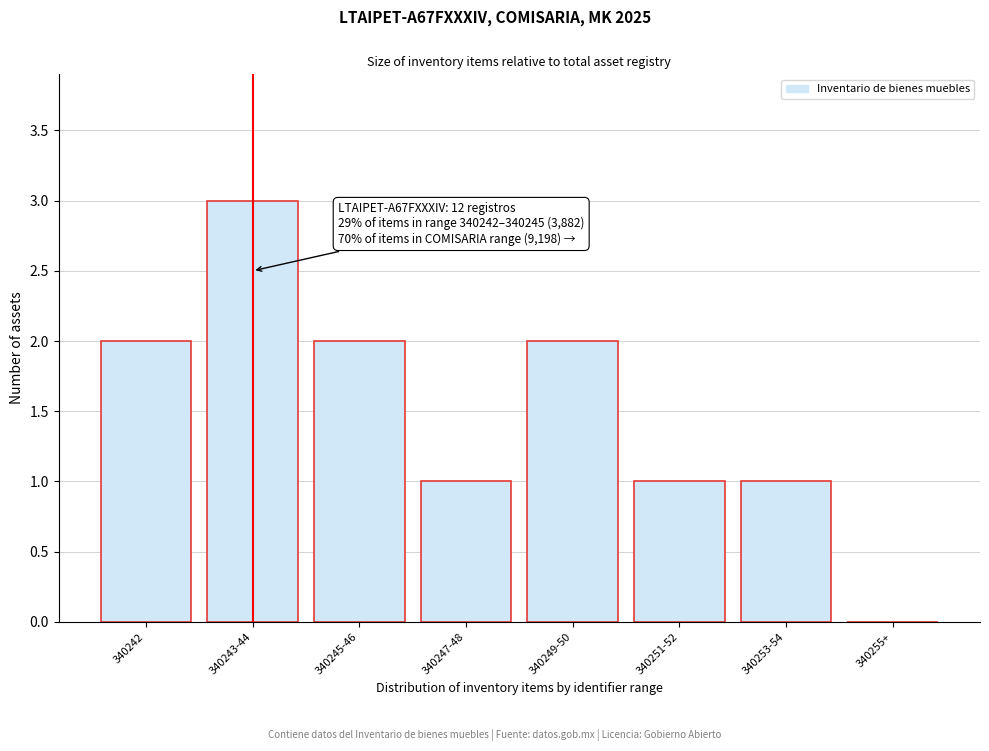

Reading left to right, list all the values displayed in this chart.

340242=2	340243-44=3	340245-46=2	340247-48=1	340249-50=2	340251-52=1	340253-54=1	340255+=0